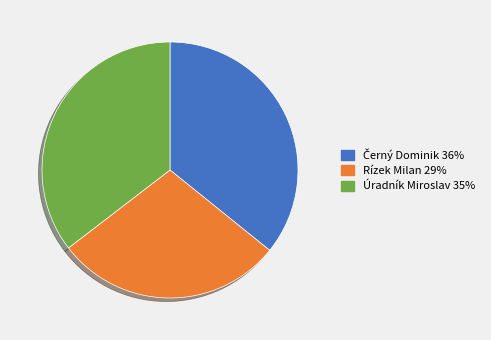

Does any single category account for the majority?

No